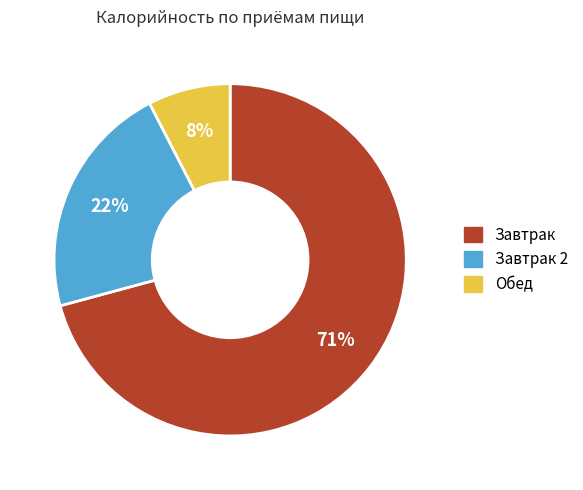

Is there a majority slice in this chart?

Yes